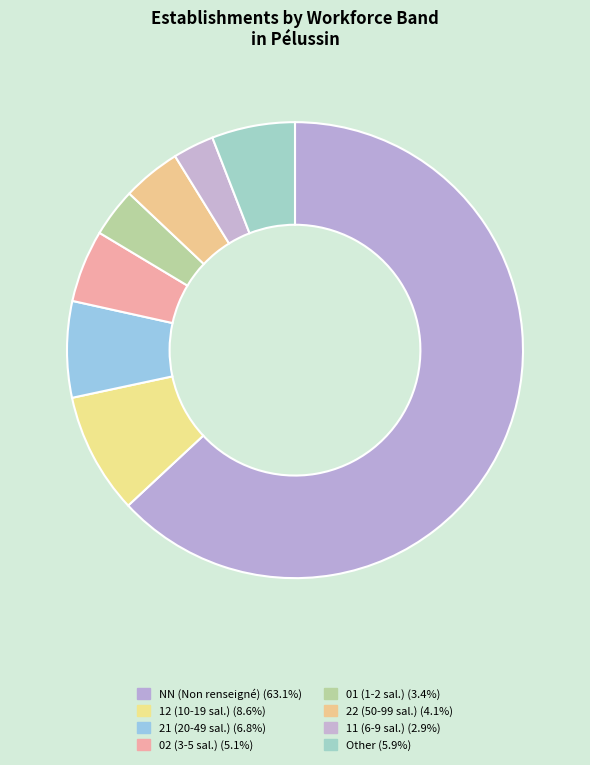

How many slices are in this pie chart?

8